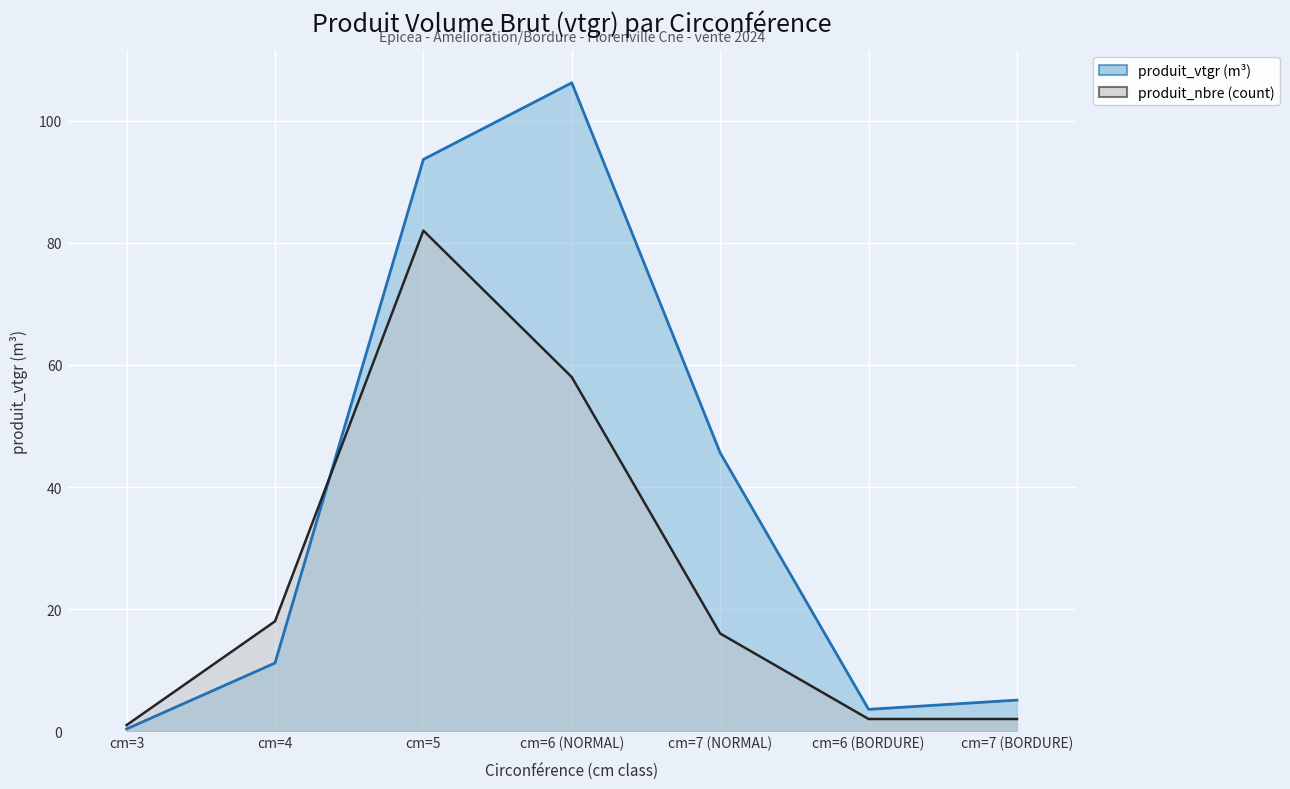

How many distinct data groups are displayed?

2